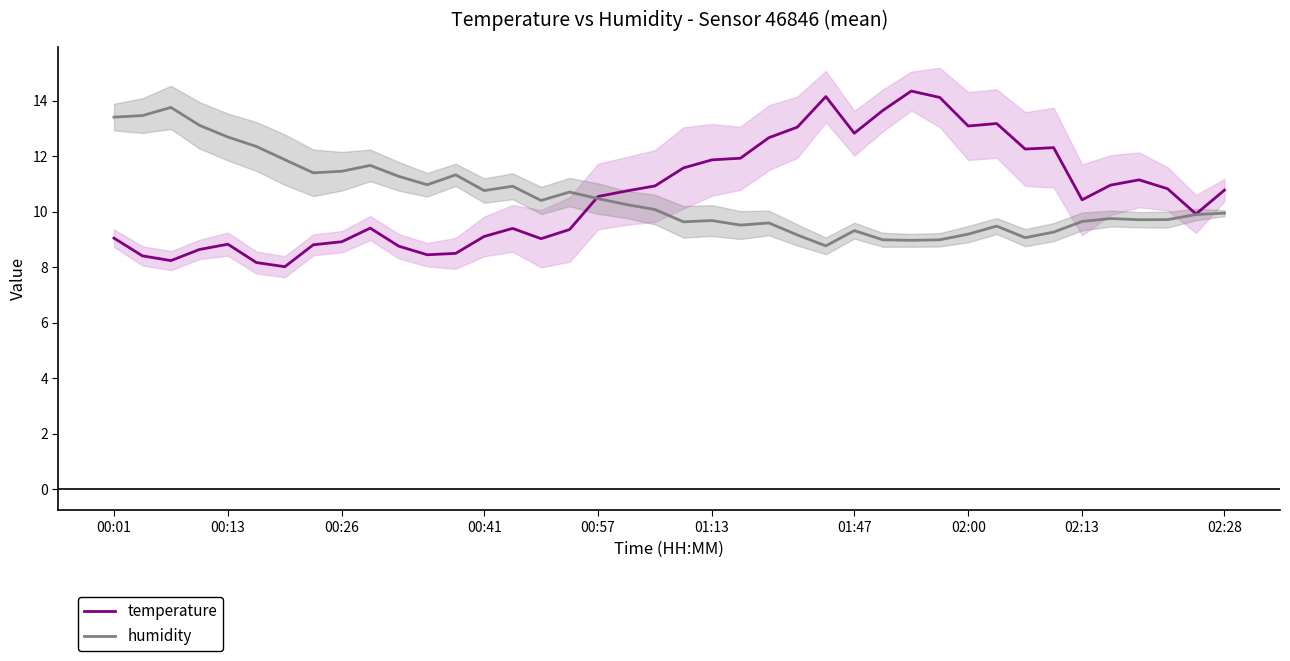

The value of temperature at 00:57 is 10.6. True or false?

True